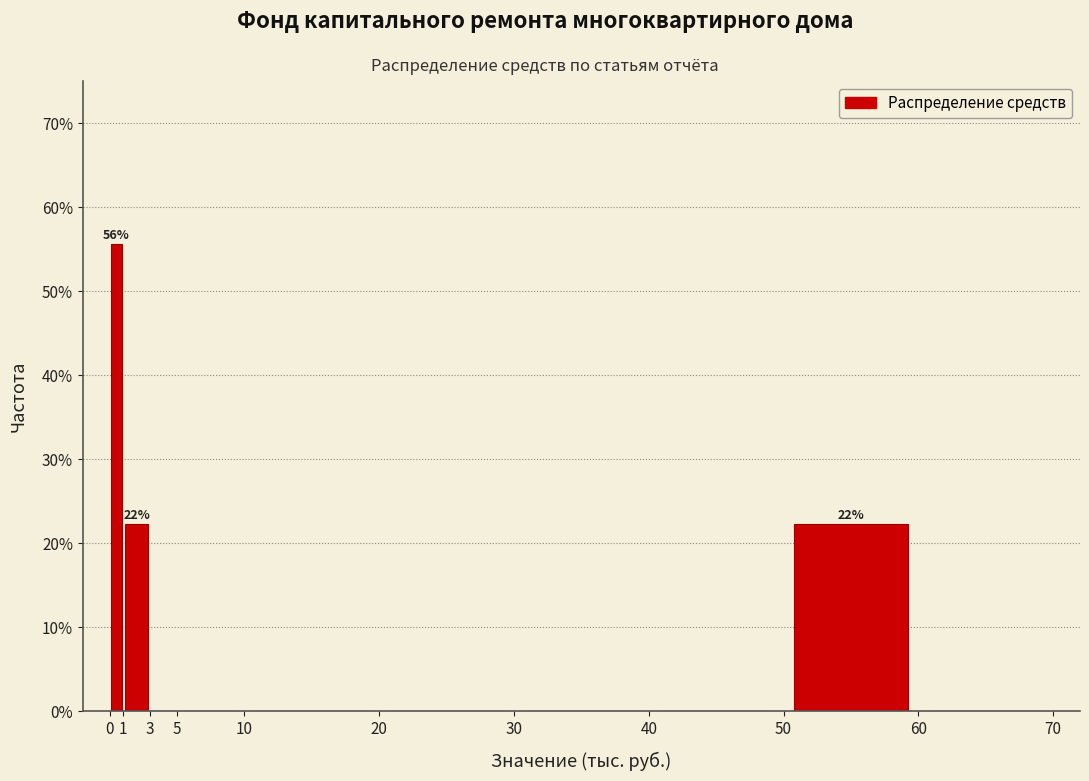

Over which range of the x-axis is the bar tallest?

0 to 1